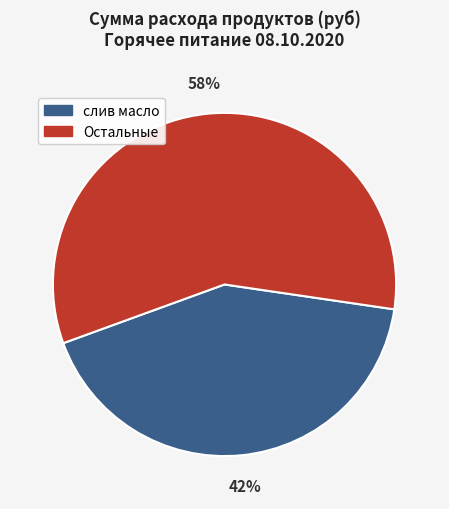

Is there any slice that represents more than half of the pie?

Yes